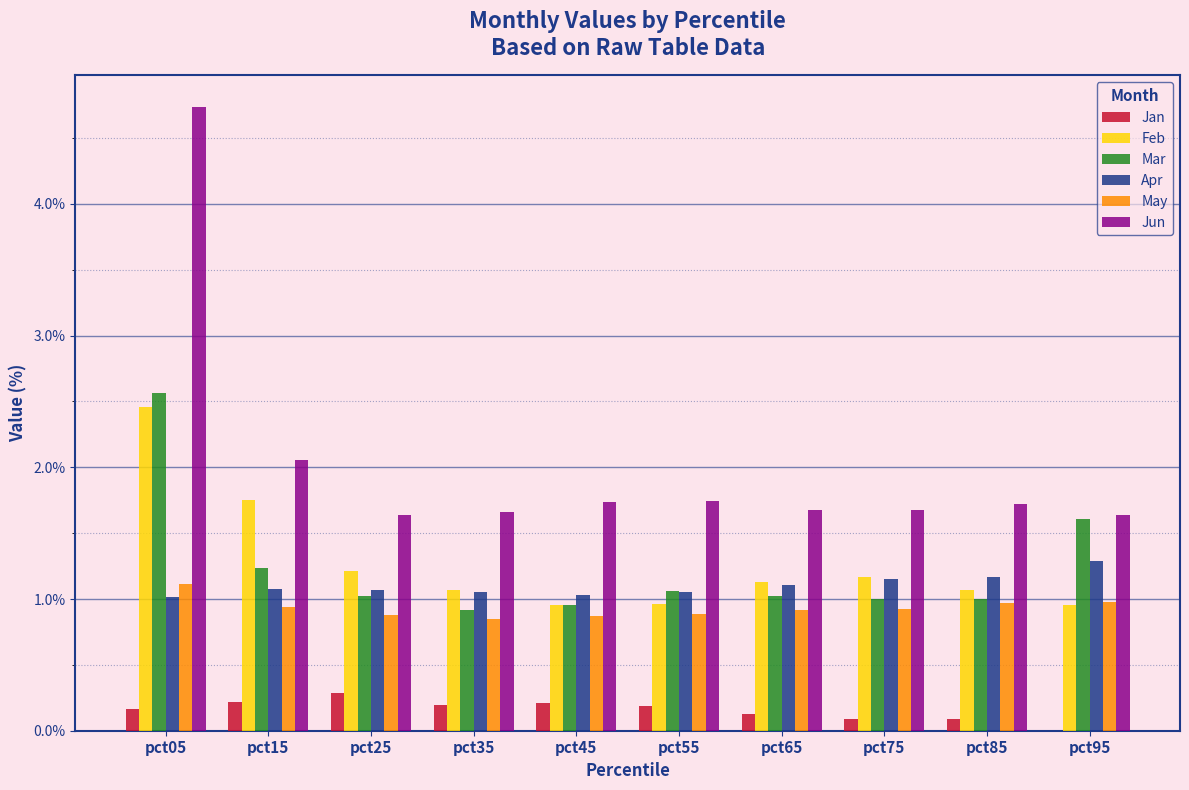

What is the sum of all Mar values?

12.4